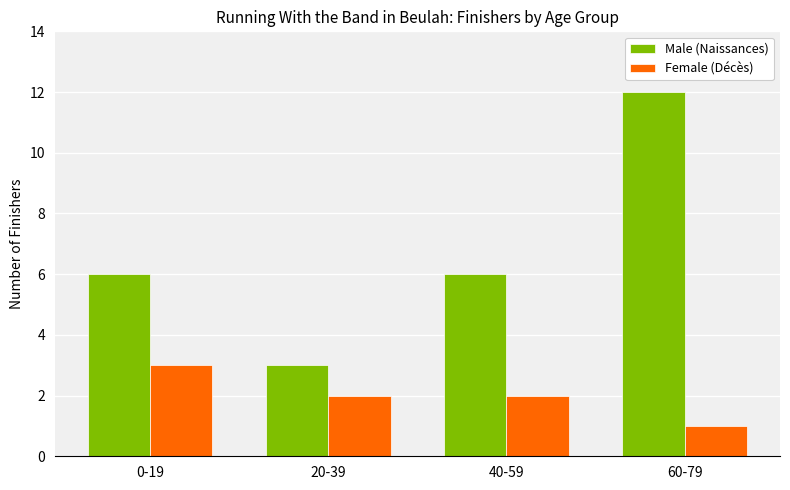

Which category has the lowest value across all series?

60-79